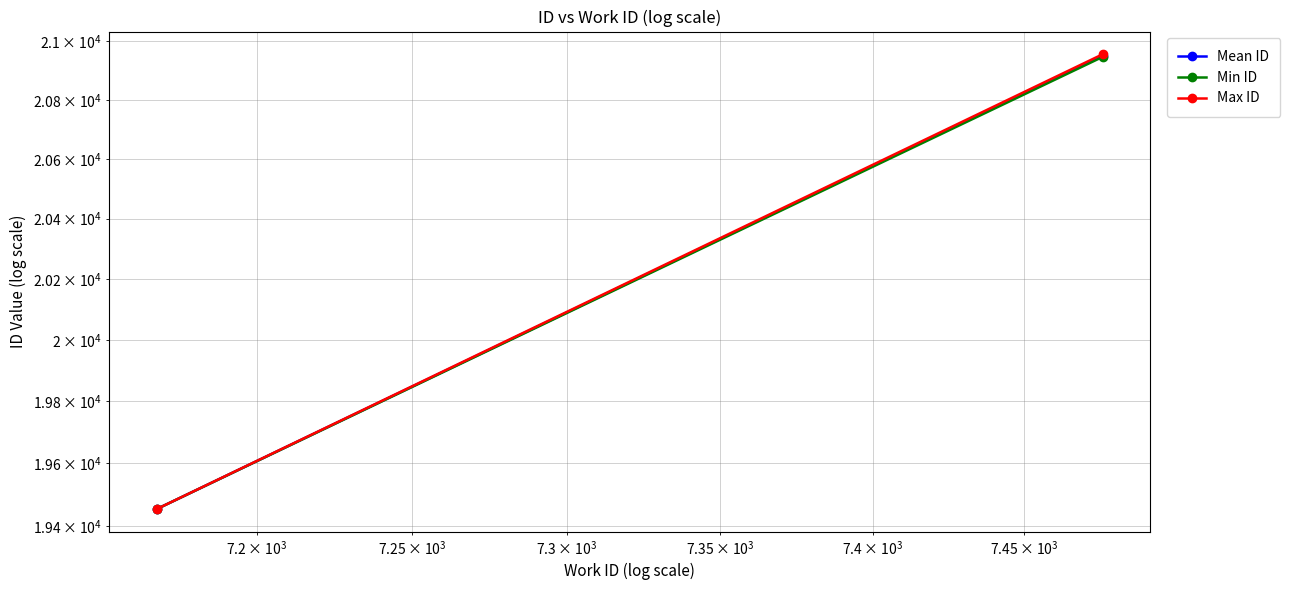

Count the number of categories in the chart.

2